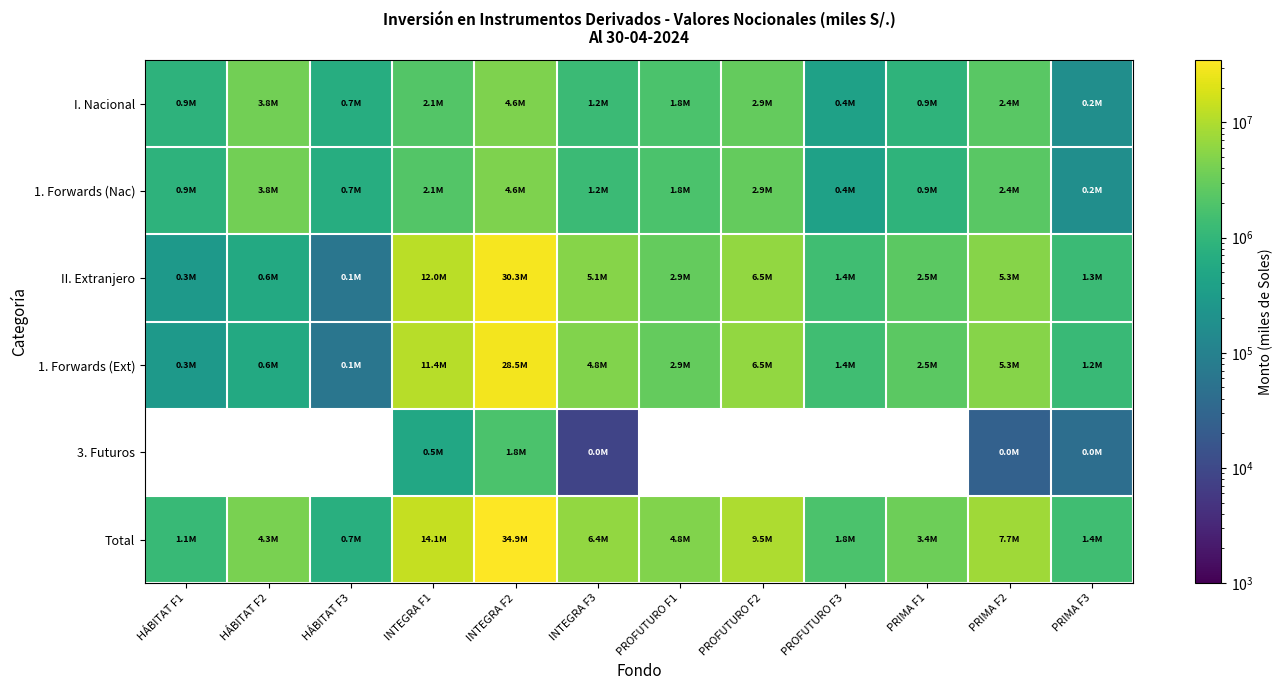

Is it true that Total equals 19497125.0 at INTEGRA F1?

False